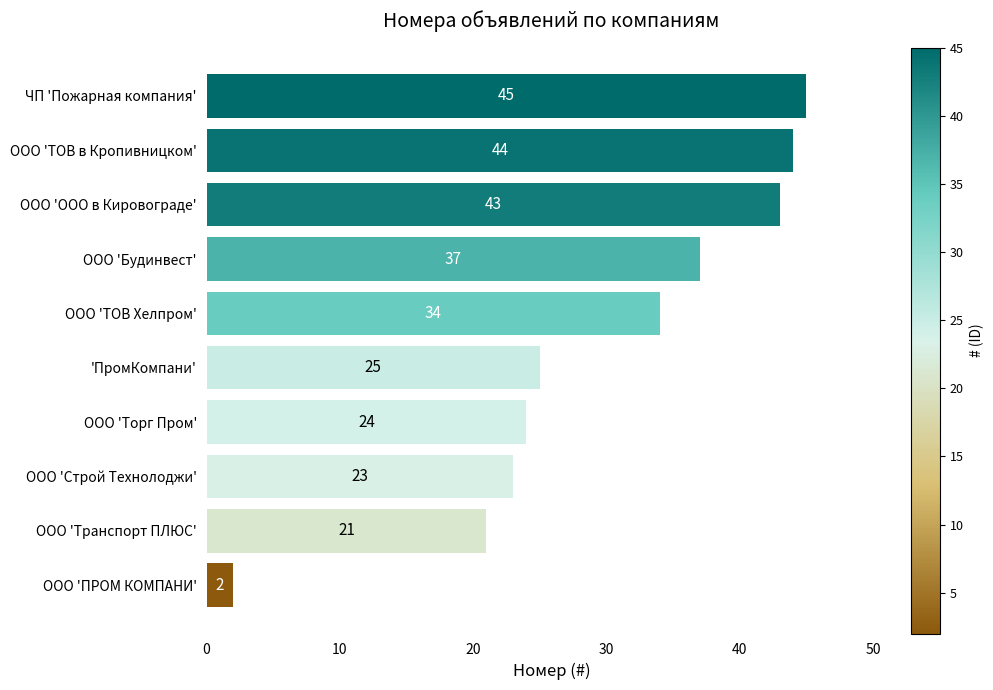

Which category has the lowest value across all series?

ООО 'ПРОМ КОМПАНИ'